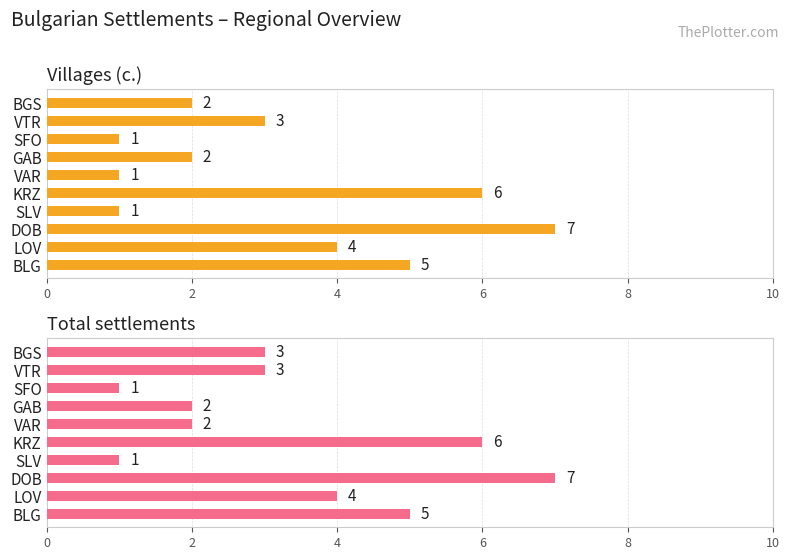

Which series has the widest spread of values?

Villages (с.)